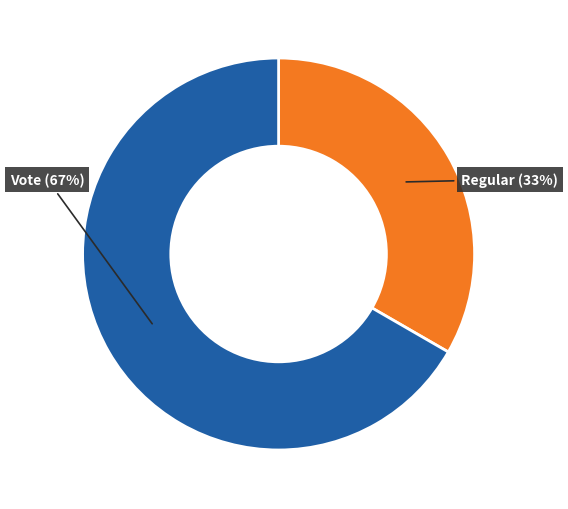

Do Regular and Vote together represent more than half of the pie?

Yes